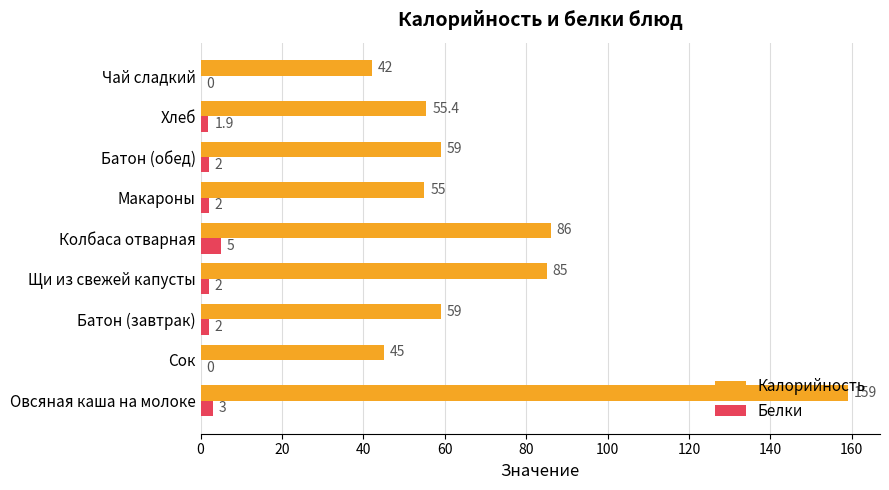

What is the average value of the Белки series?

2.0